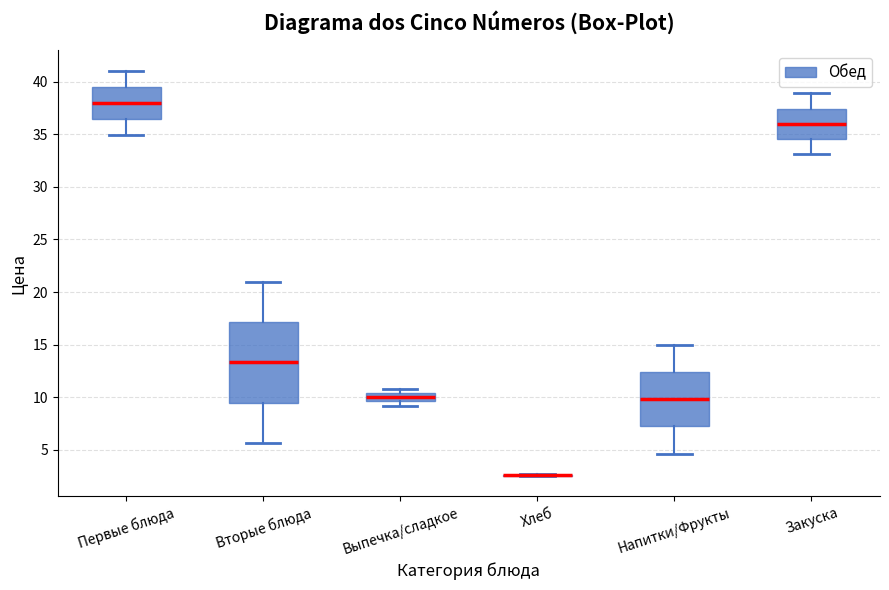

Reading left to right, transcribe this box plot: for each box, give where its median line is, the range the box spans, and where its two whiskers end, as read against the y-axis. The values are not printed on the chart, so give them approximately, as read against the axis.

Первые блюда: median 38.0, box 36.5 to 39.5, whiskers 35.0 to 41.0
Вторые блюда: median 13.5, box 9.5 to 17.0, whiskers 5.5 to 21.0
Выпечка/сладкое: median 10.0, box 9.5 to 10.5, whiskers 9.0 to 11.0
Хлеб: box collapsed to a line at 2.5, whiskers 2.5 to 2.5
Напитки/Фрукты: median 10.0, box 7.0 to 12.5, whiskers 4.5 to 15.0
Закуска: median 36.0, box 34.5 to 37.5, whiskers 33.0 to 39.0